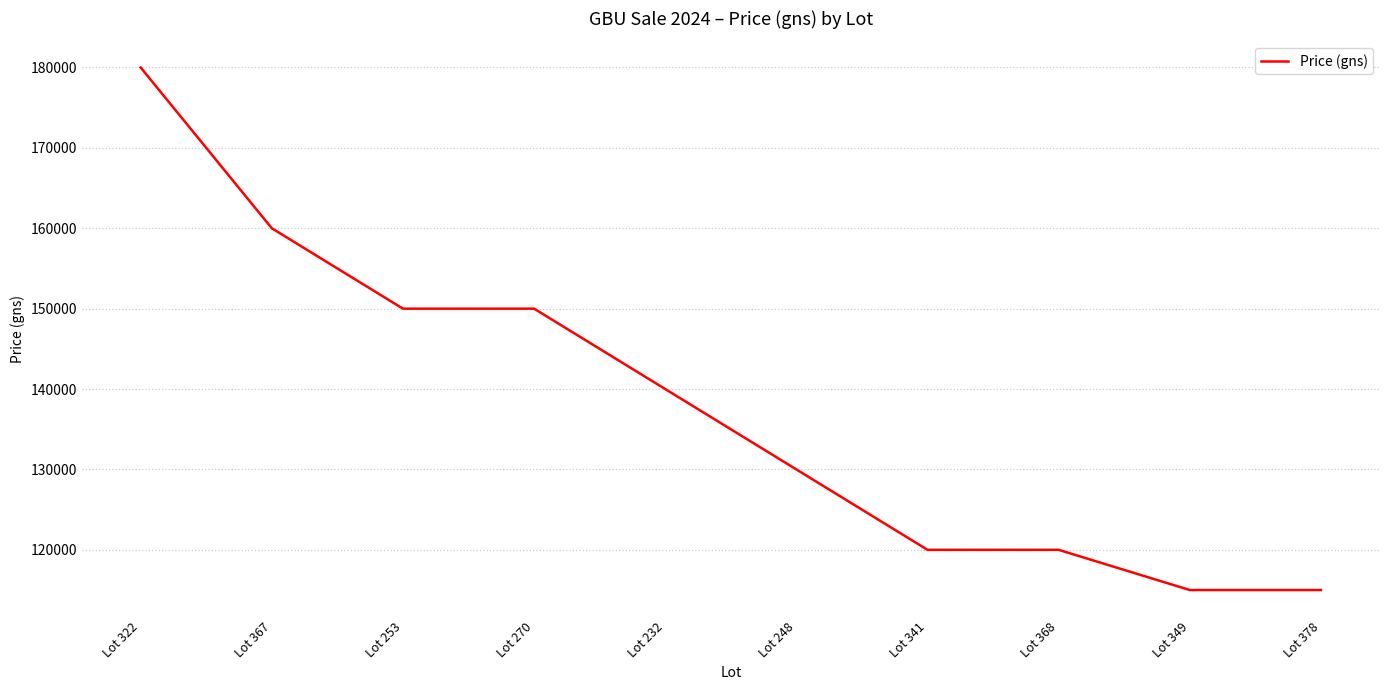

How many lines are shown in the chart?

1